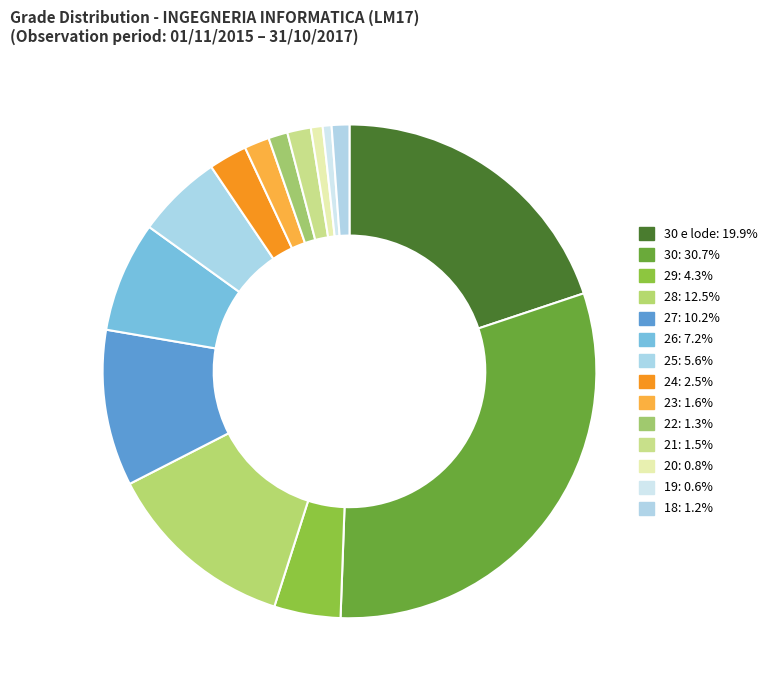

Which category has the smallest portion of the pie?

19